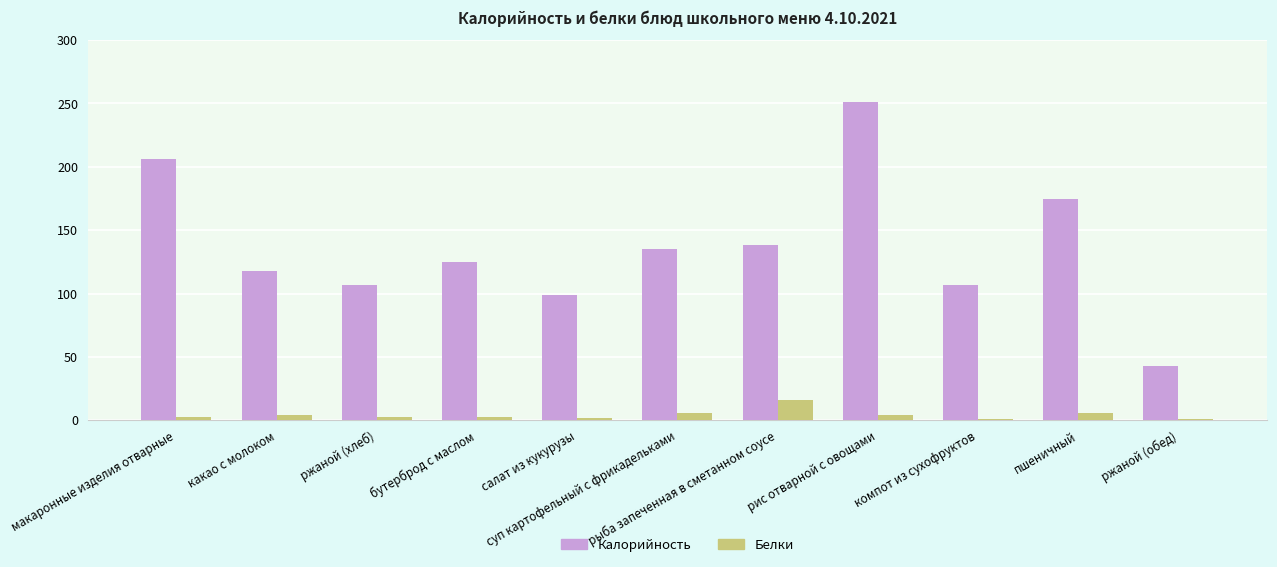

What is the average value of the Калорийность series?

137